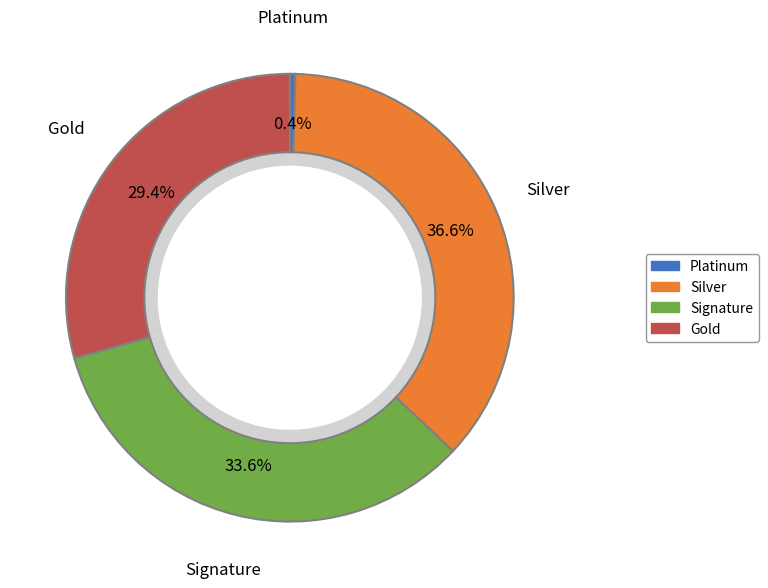

Is there a majority slice in this chart?

No